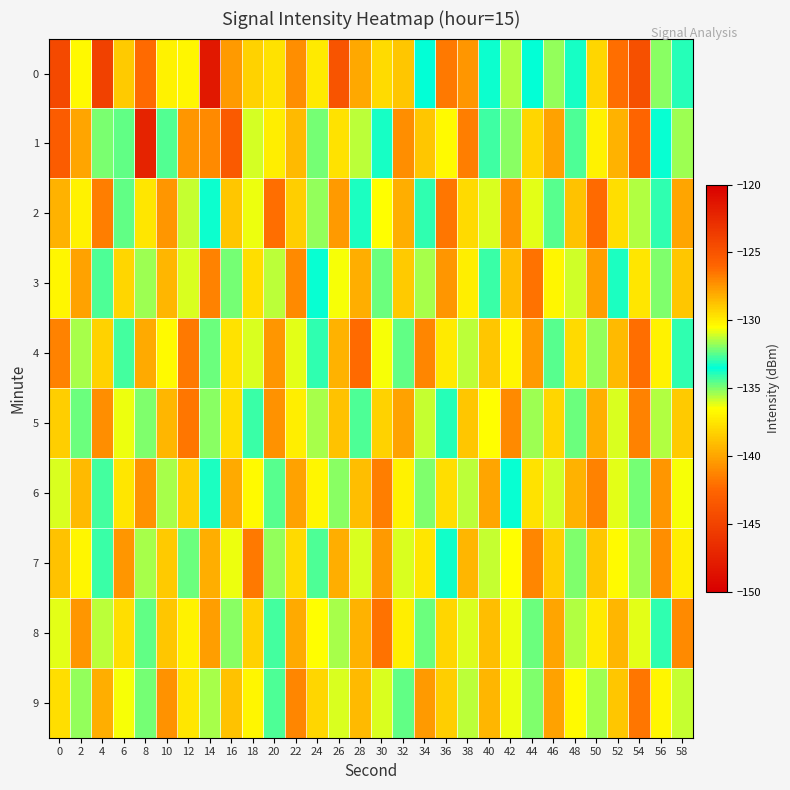

What is the spread (max minus min) of values at 26?

6.9